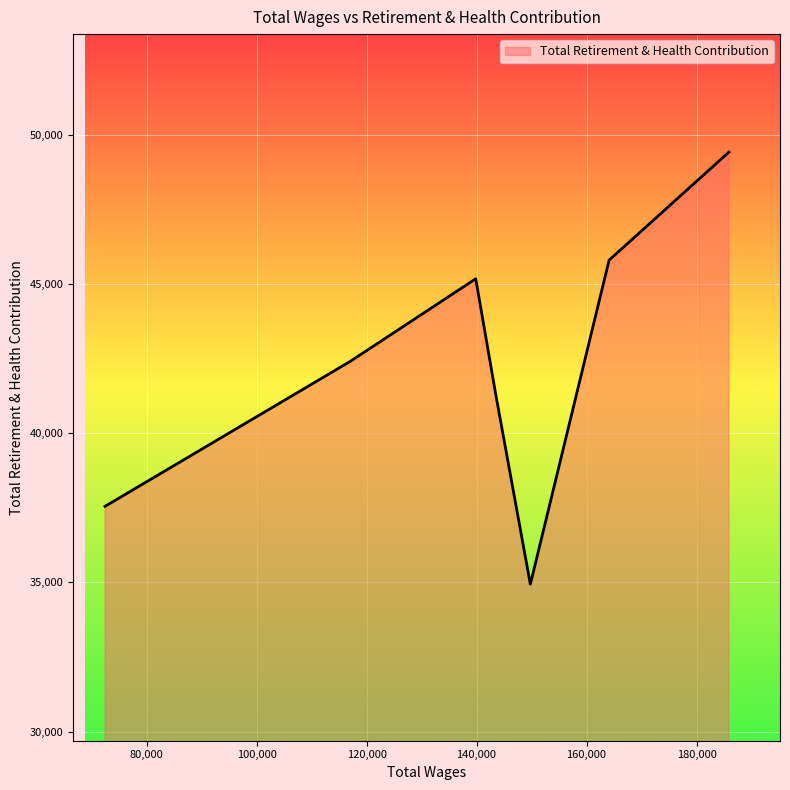

Reading right to left, what are all the values shown in this chart?

49416	45797	34940	41305	45173	42410	37549